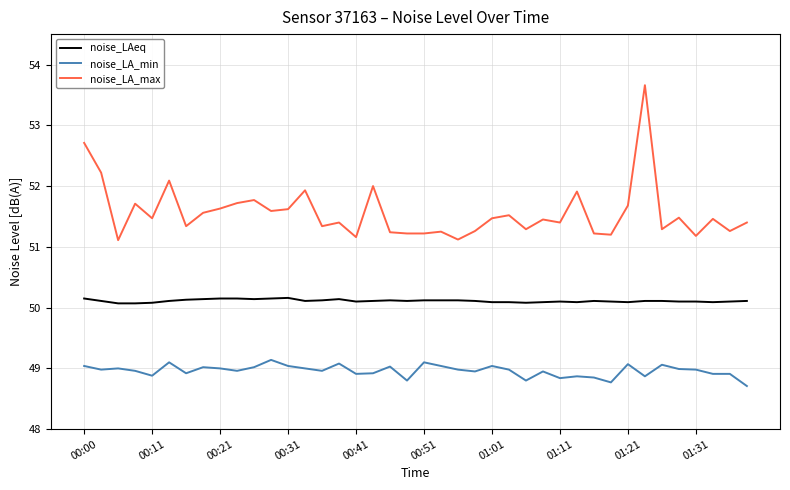

True or false: noise_LAeq and noise_LA_max intersect in this chart.

False